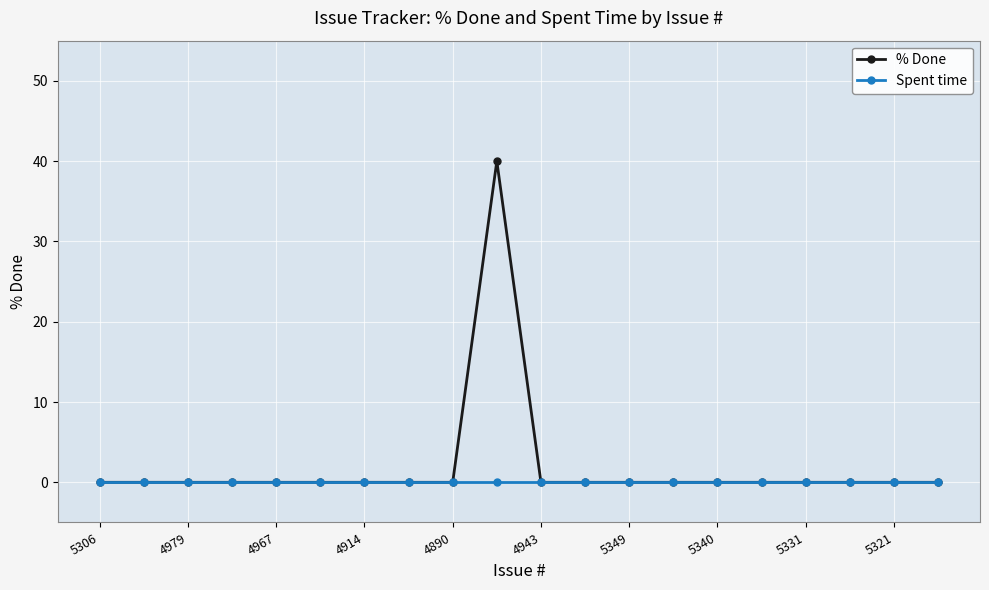

Rank the series by their maximum value, from highest to lowest.

% Done, Spent time